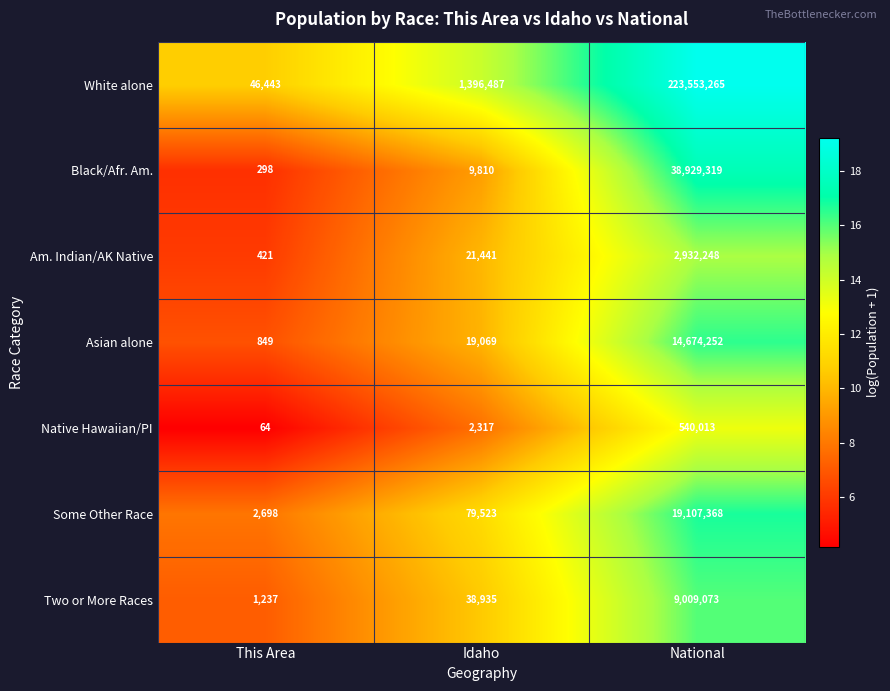

What is the average value of the Am. Indian/AK Native series?

984703